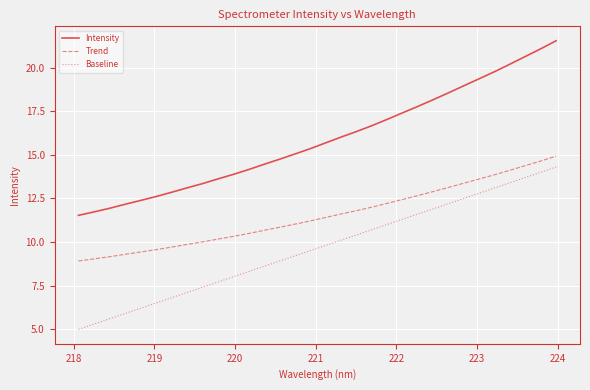

List the series in order of their overall mean, lowest first.

Baseline, Trend, Intensity